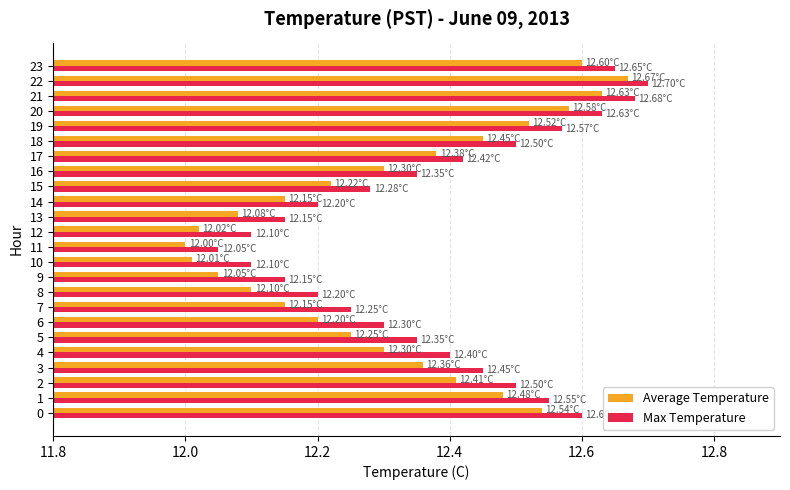

At which category is the sum across all series the highest?

22